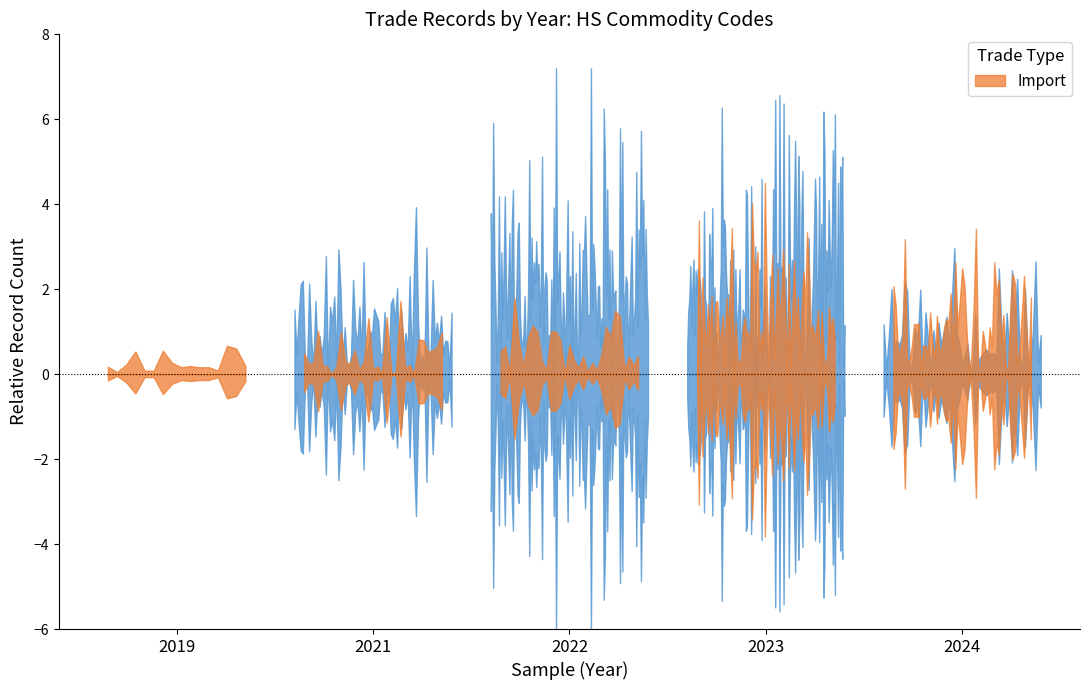

List the labels in order of Export value, largest first.

2021, 2022, 2023, 2024, 2019